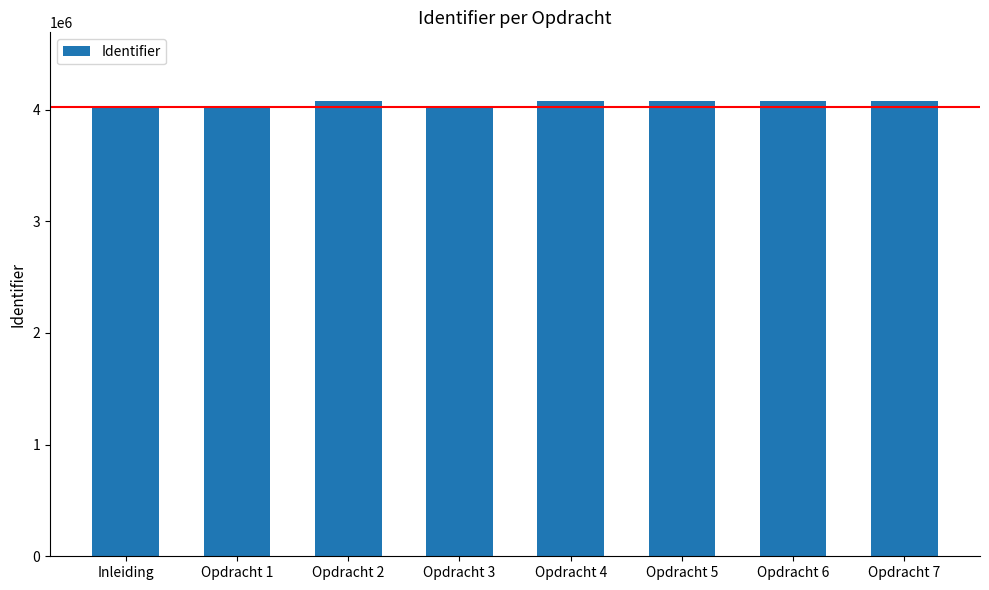

How many bars are there in total?

8